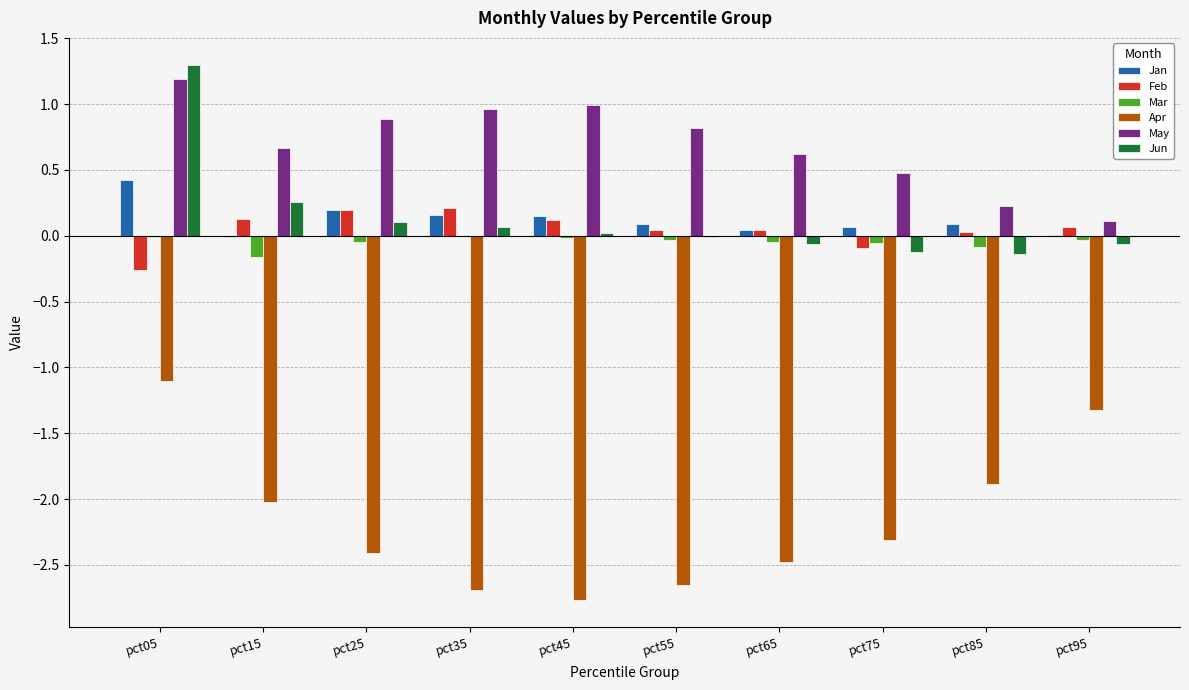

True or false: Mar has a value of -0.0 at pct95.

True